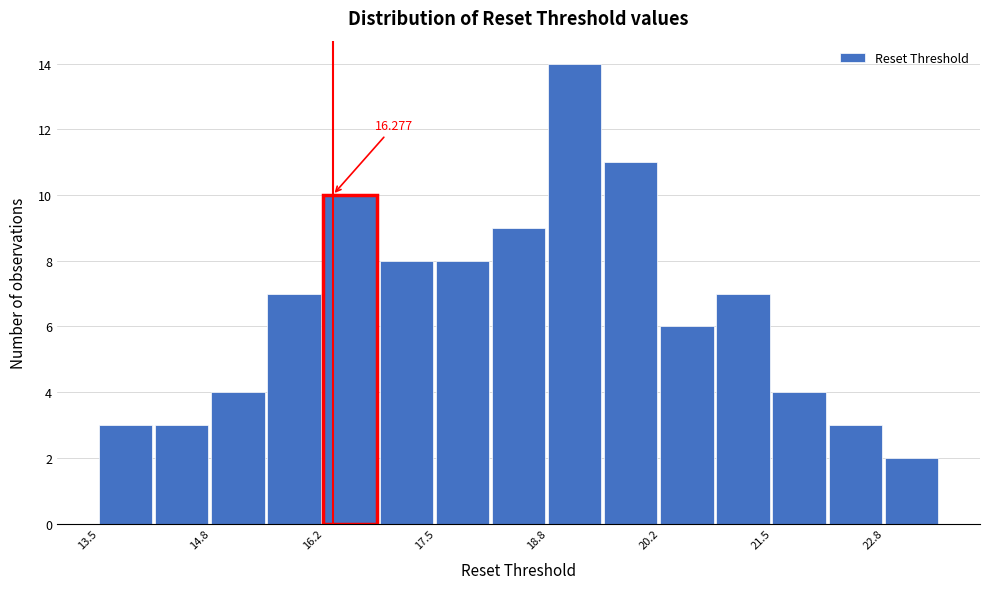

Read against the x-axis, roughly where is the centre of the tallest bar?

19.2